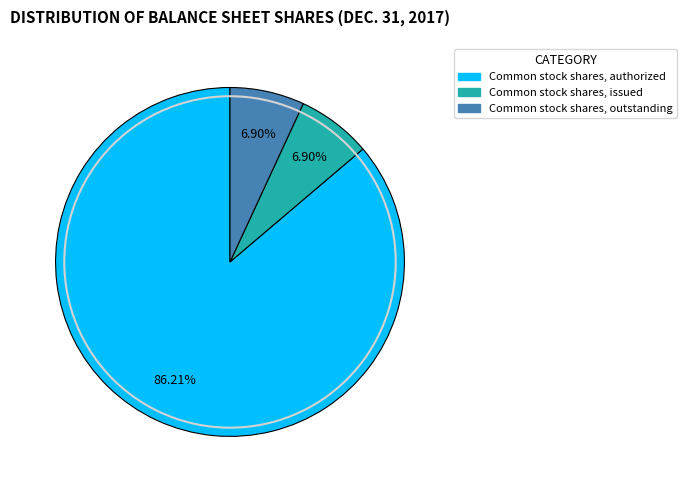

What percentage is the Common stock shares, authorized slice, to the nearest percent?

86%